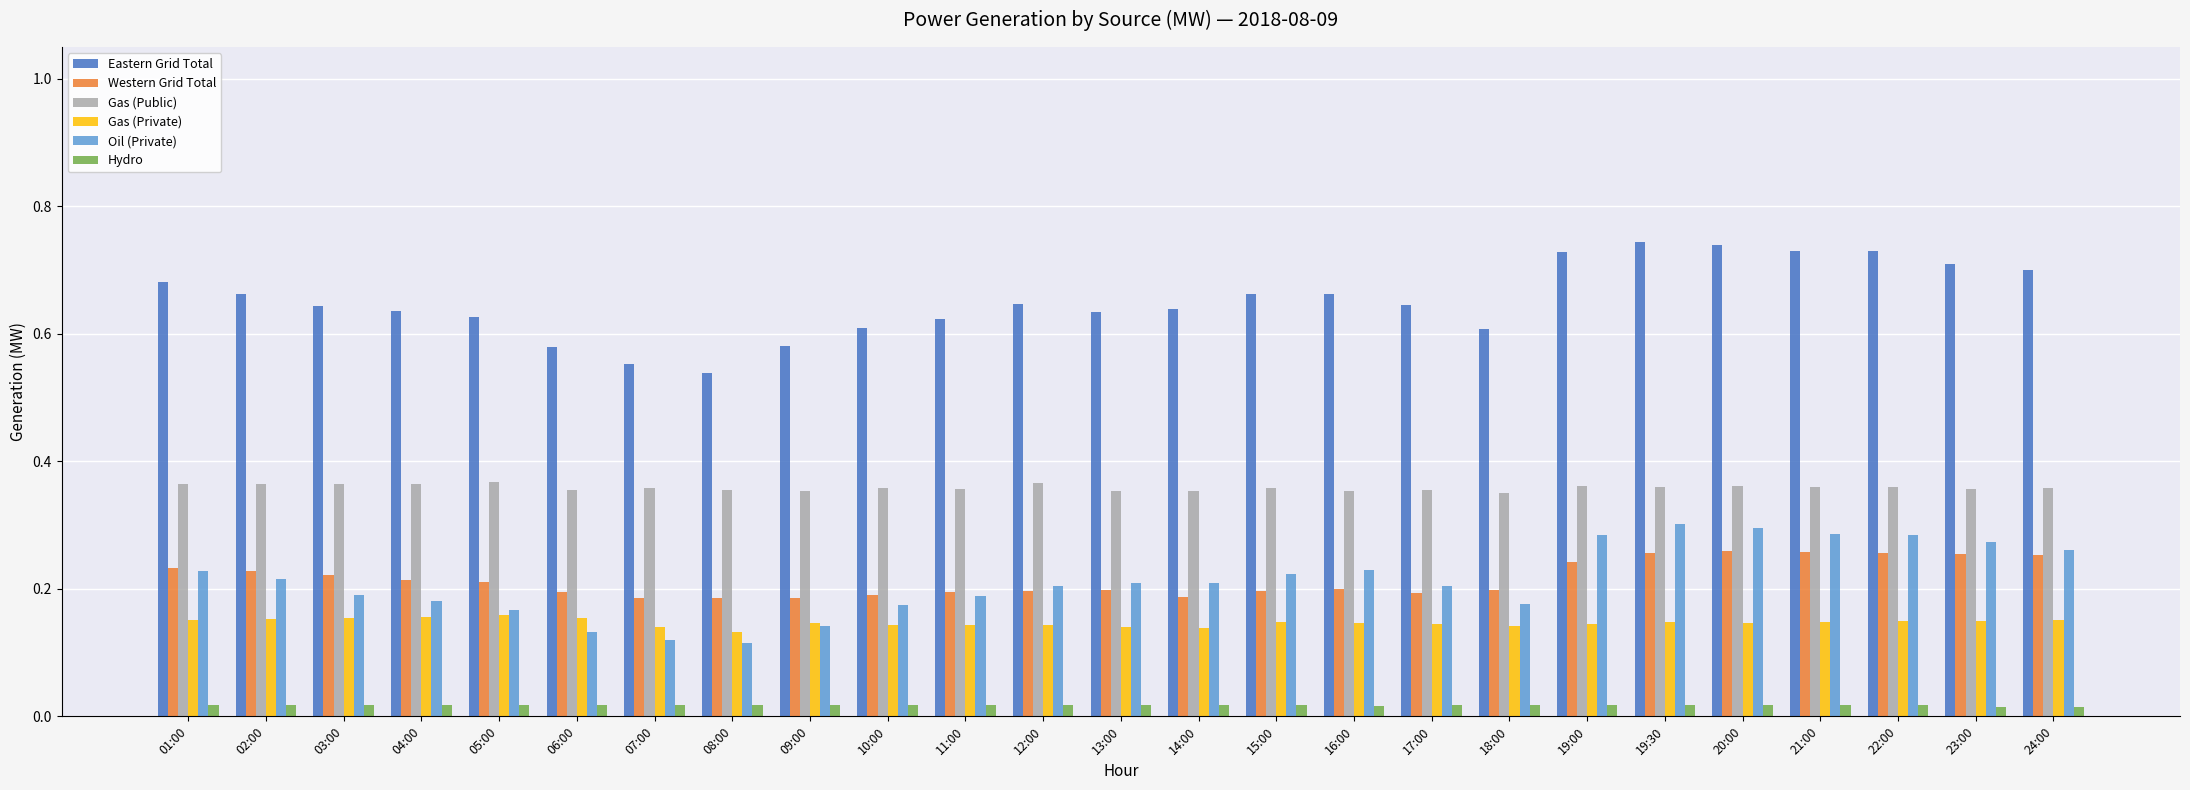

The Western Grid Total series shows 0.1 at 01:00. True or false?

False